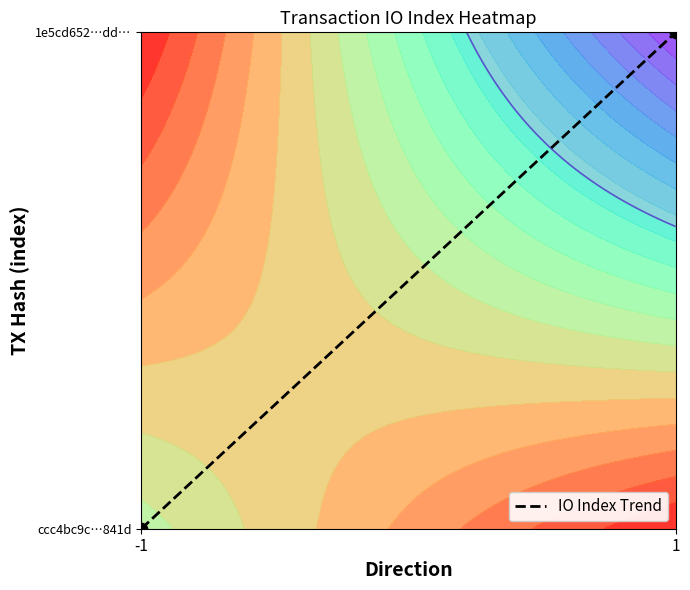

How many values are above zero?

1